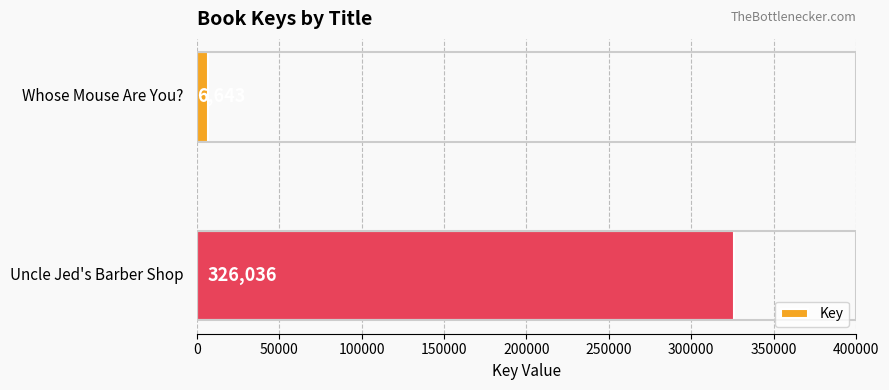

What is the minimum value shown in the chart?

6643